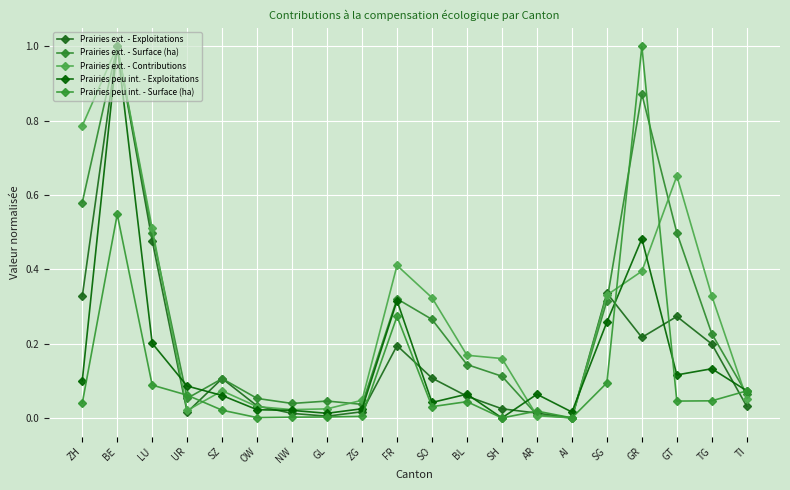

At which label is Prairies ext. - Surface (ha) closest to 0?

AI